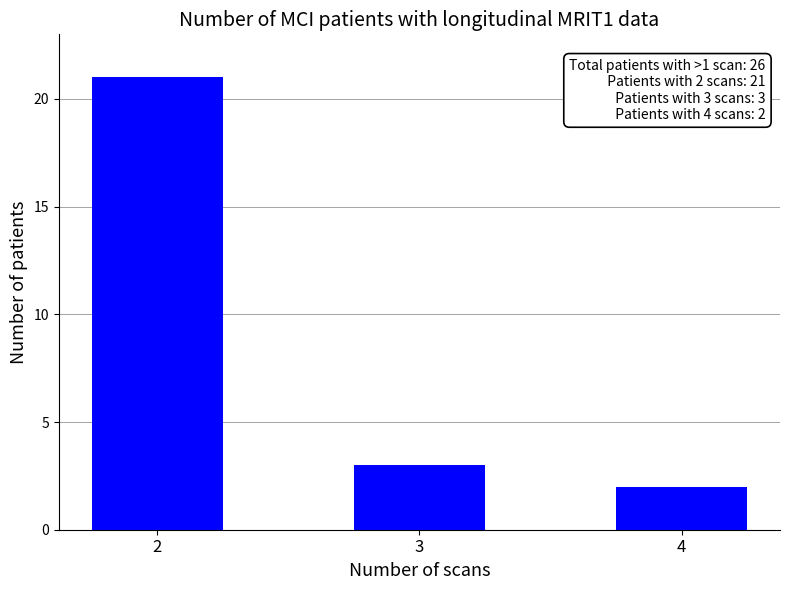

List the labels in order of value, largest first.

2, 3, 4